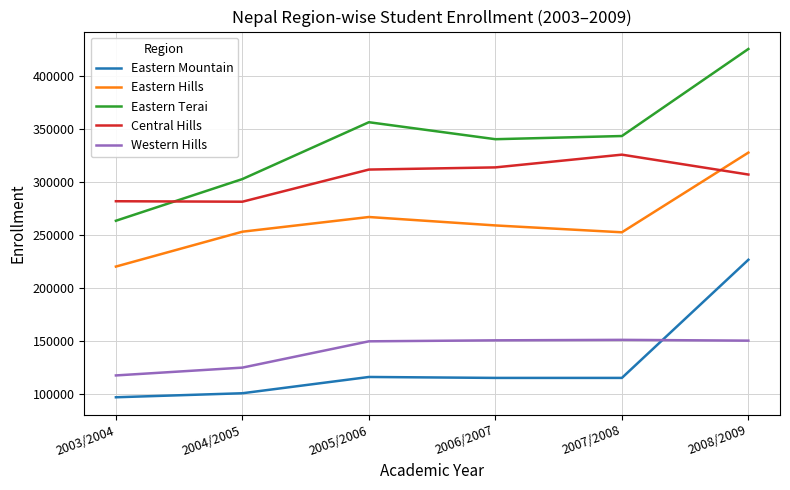

Count the number of categories in the chart.

6